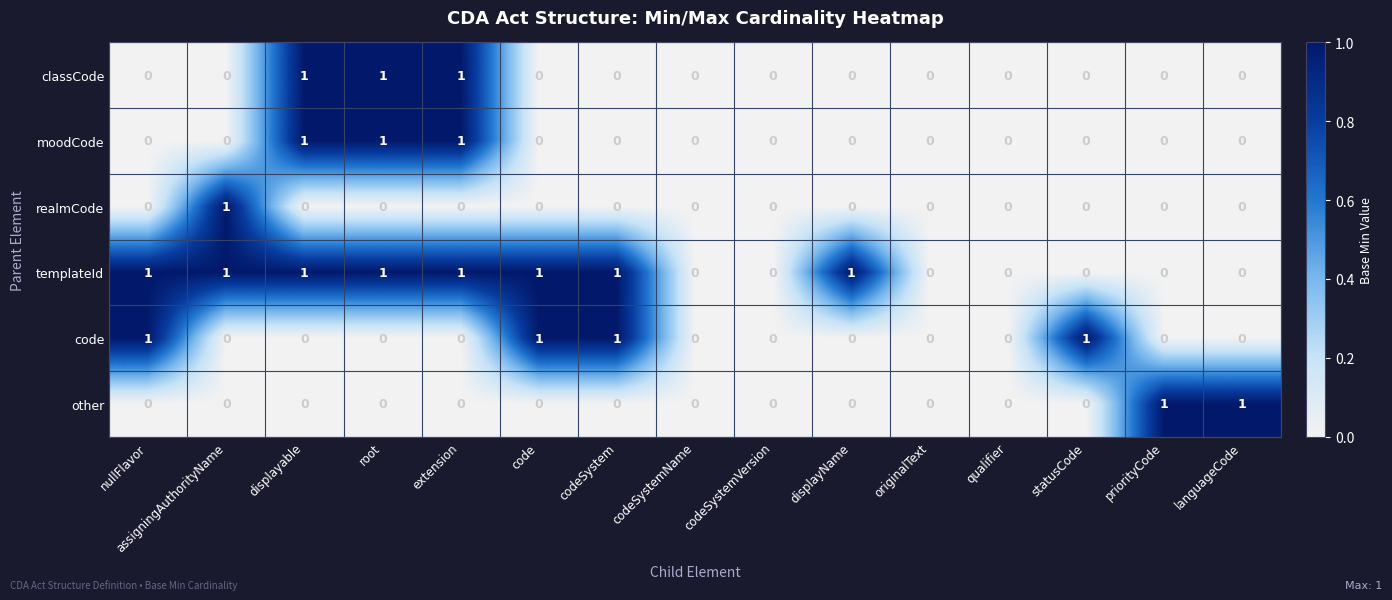

What is the sum of all classCode values?

3